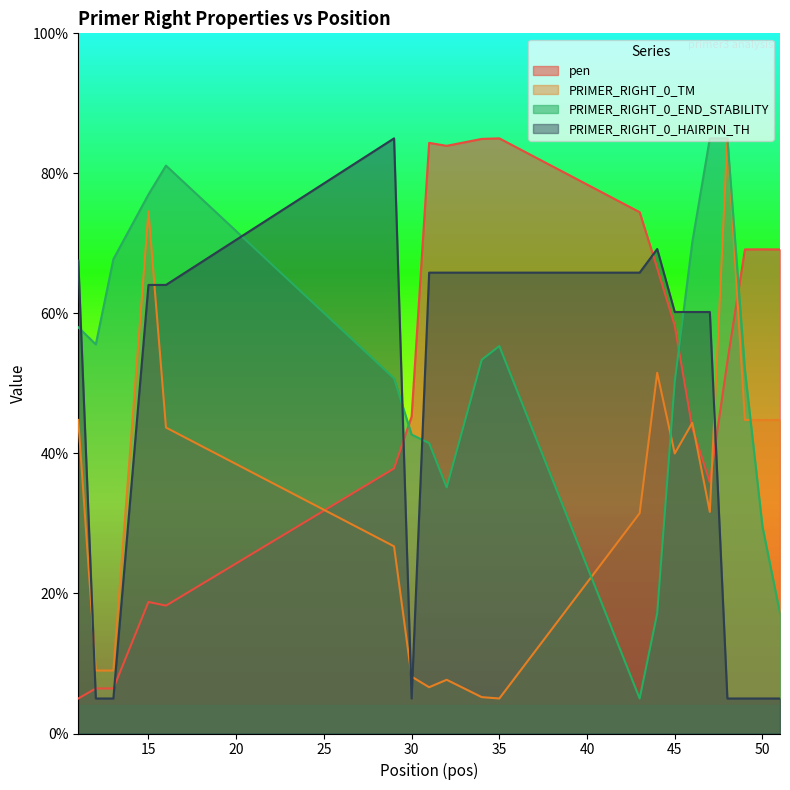

What is the average value of the PRIMER_RIGHT_0_TM series?

32.9